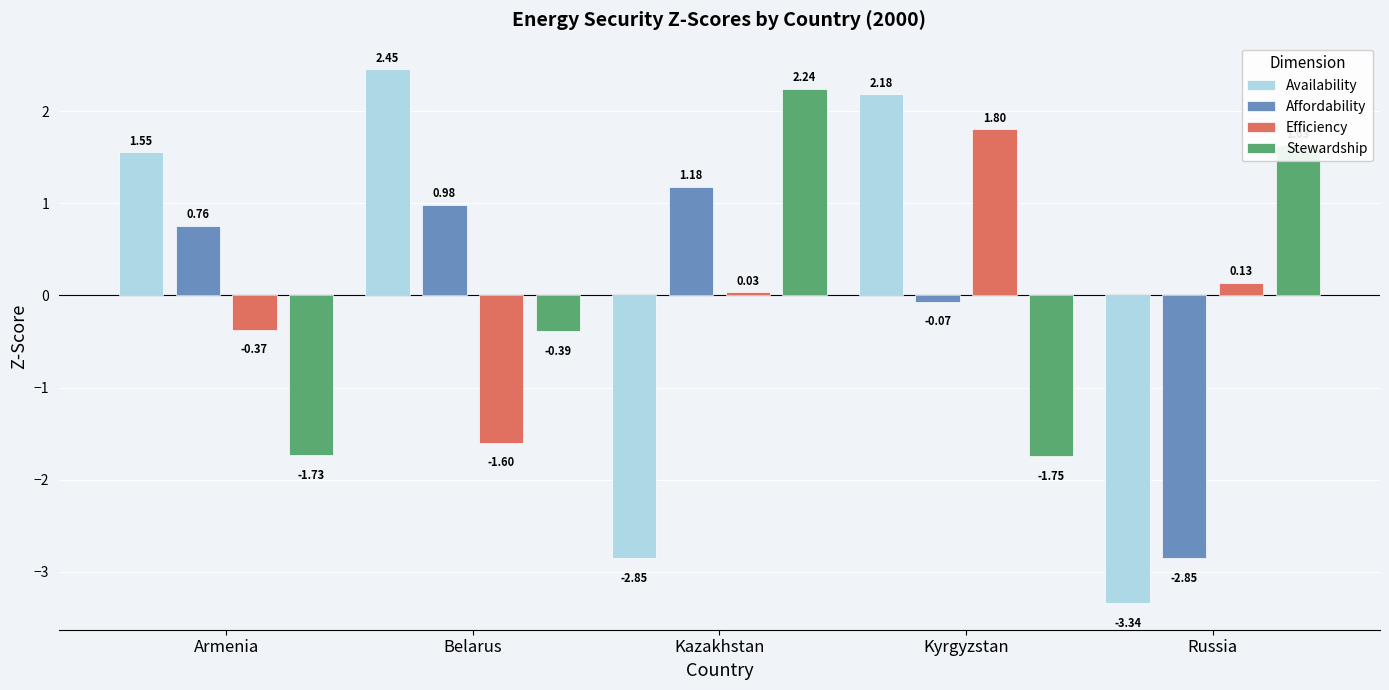

How many bars are there in total?

20